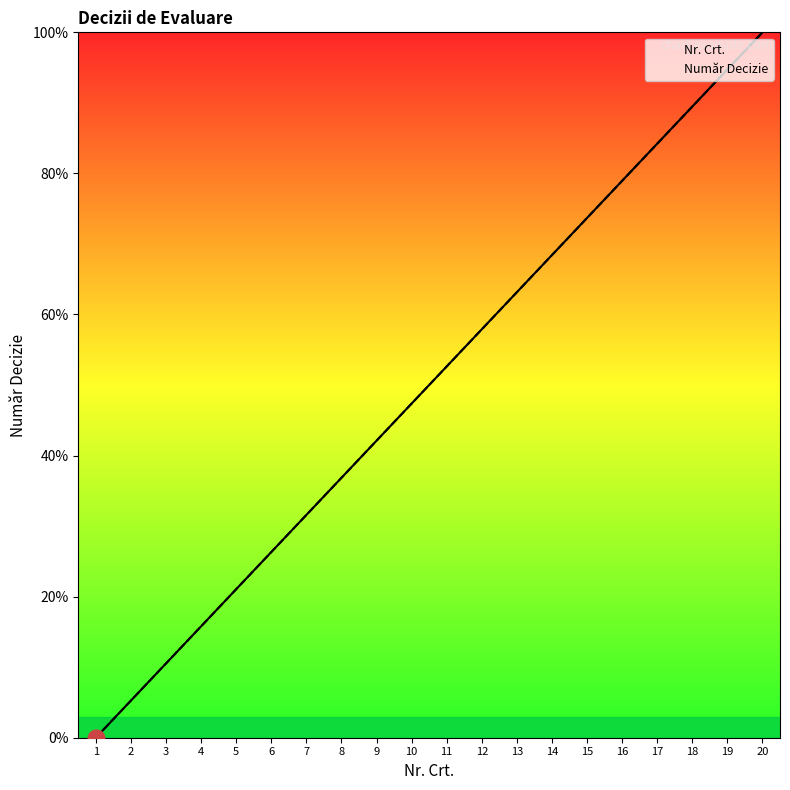

What value does the Nr. Crt. series have at 8?

36.8